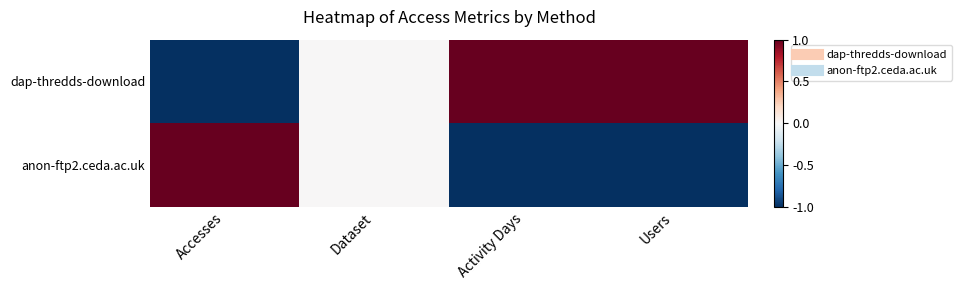

Which series changed the most between Accesses and Activity Days?

dap-thredds-download